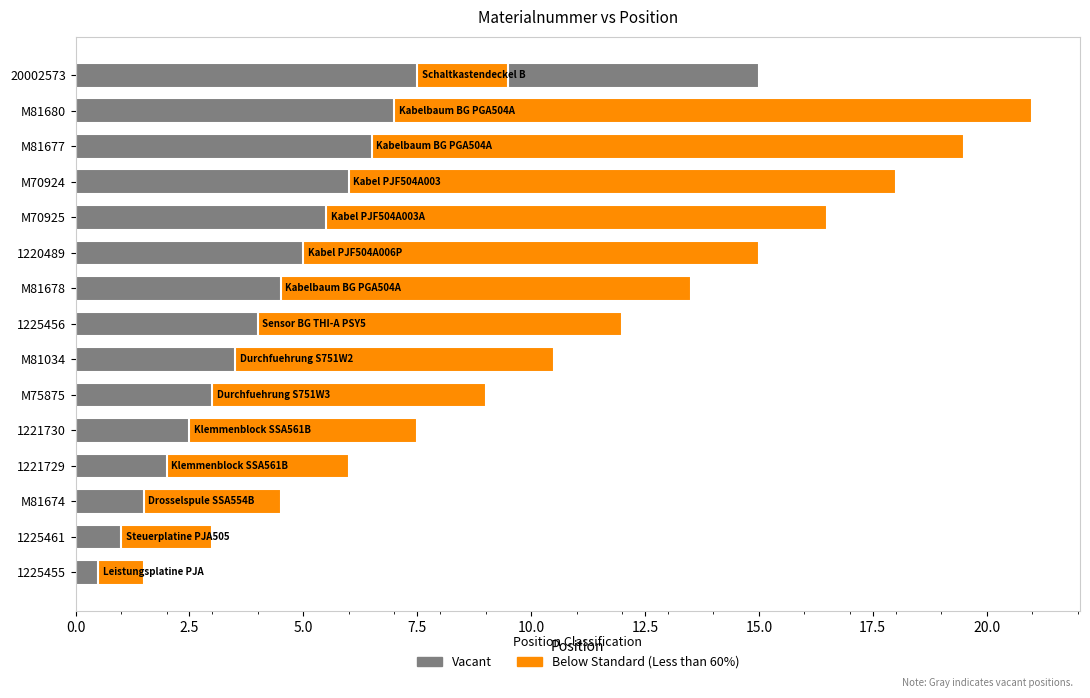

What is the difference between the maximum and minimum values in the Vacant series?

14